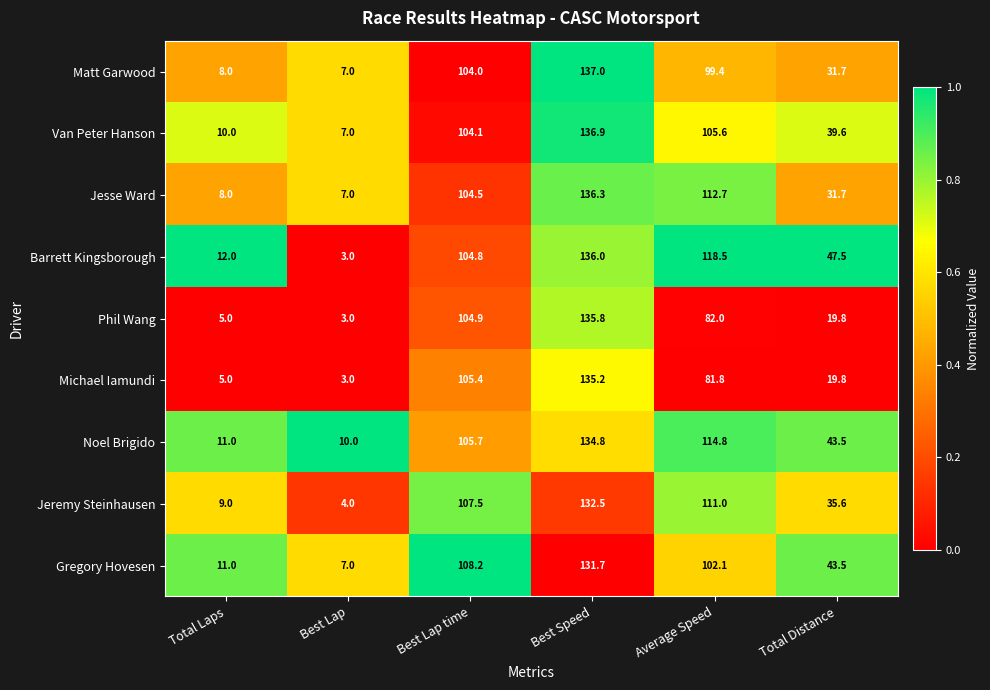

Which series has the largest range (max minus min)?

Barrett Kingsborough